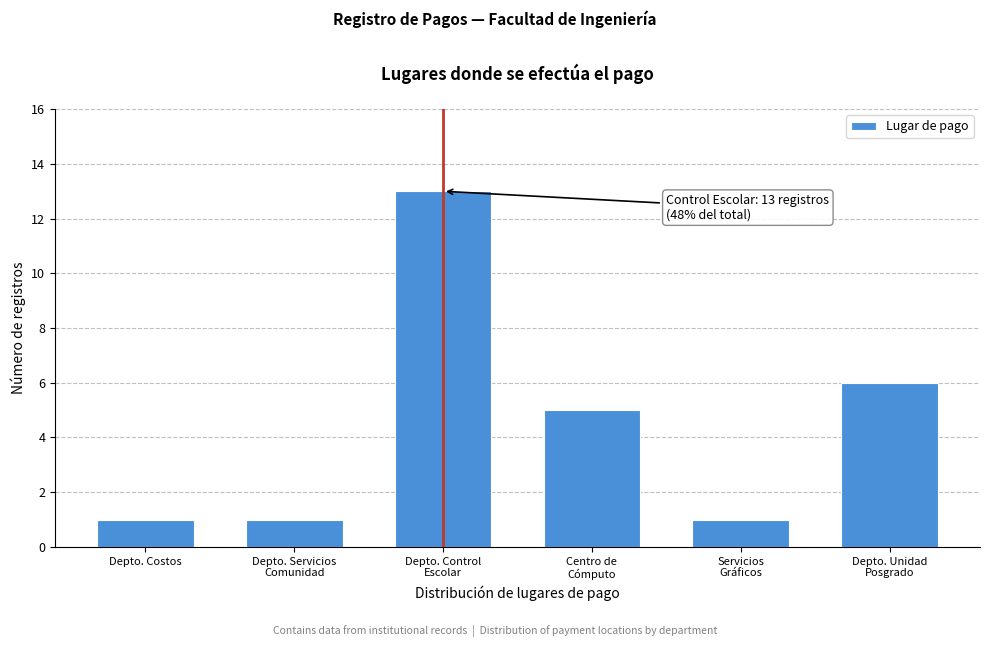

Reading left to right, transcribe all the data shown in this chart.

1	1	13	5	1	6